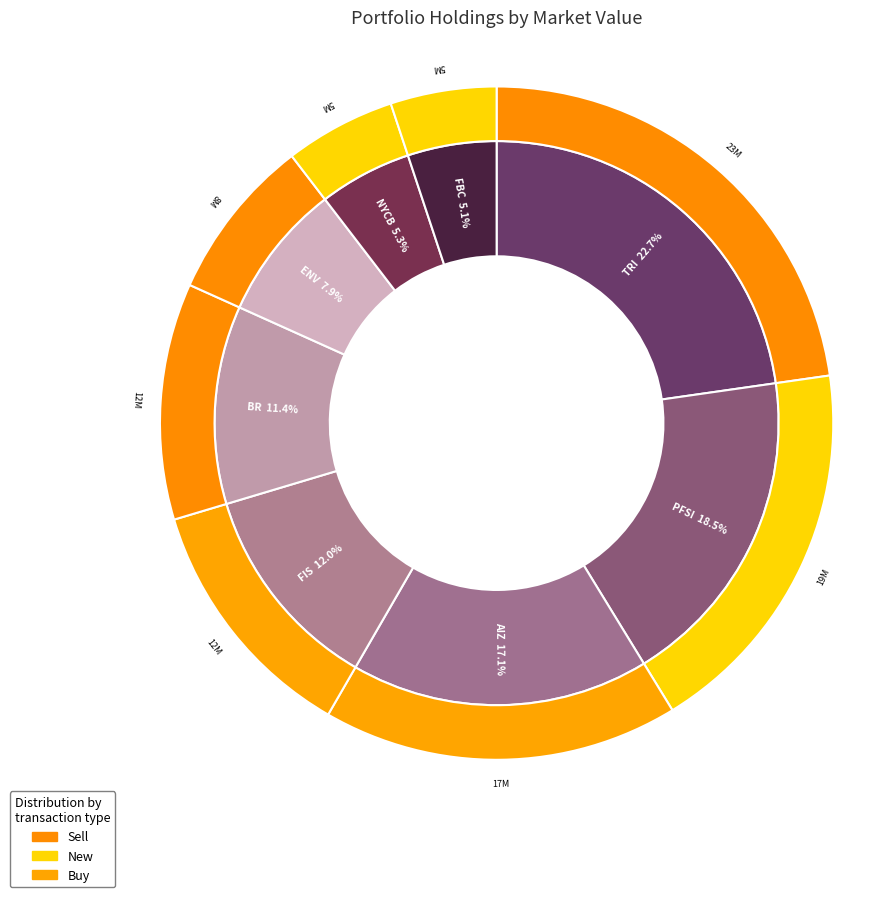

Count the number of slices in the pie.

8